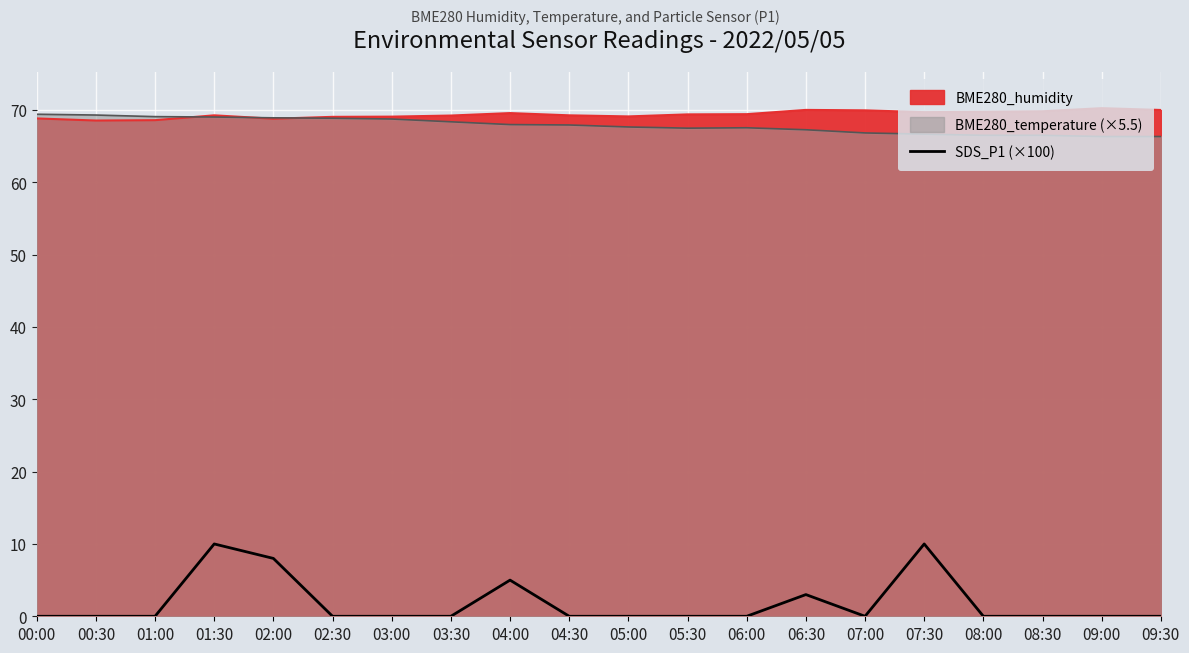

How many values are between 0 and 3?

16